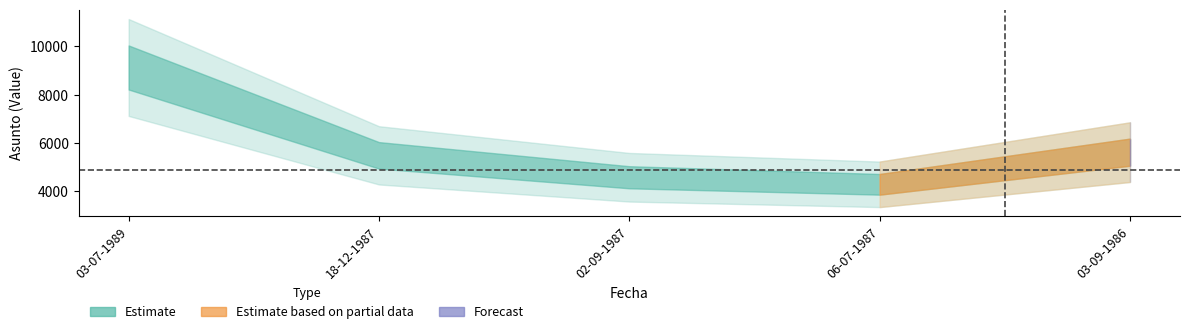

Reading right to left, extract all data points from this chart.

03-09-1986=5620	06-07-1987=4287	02-09-1987=4580	18-12-1987=5488	03-07-1989=9129